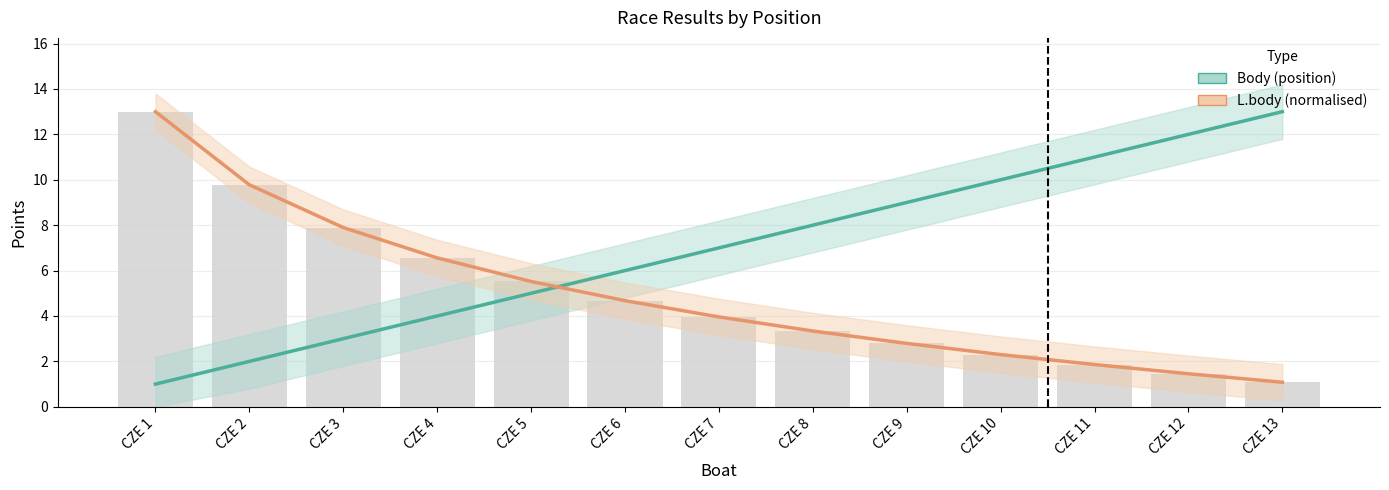

Is the value of L.body (normalised) at CZE 6 greater than the value of Body (position) at CZE 9?

No